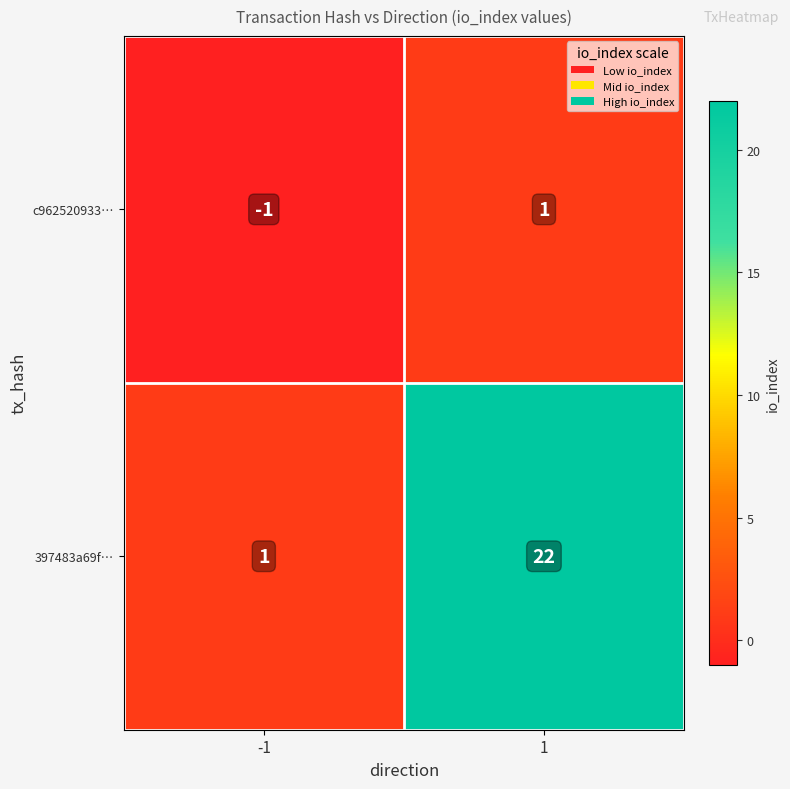

Which series has the widest spread of values?

397483a69f…